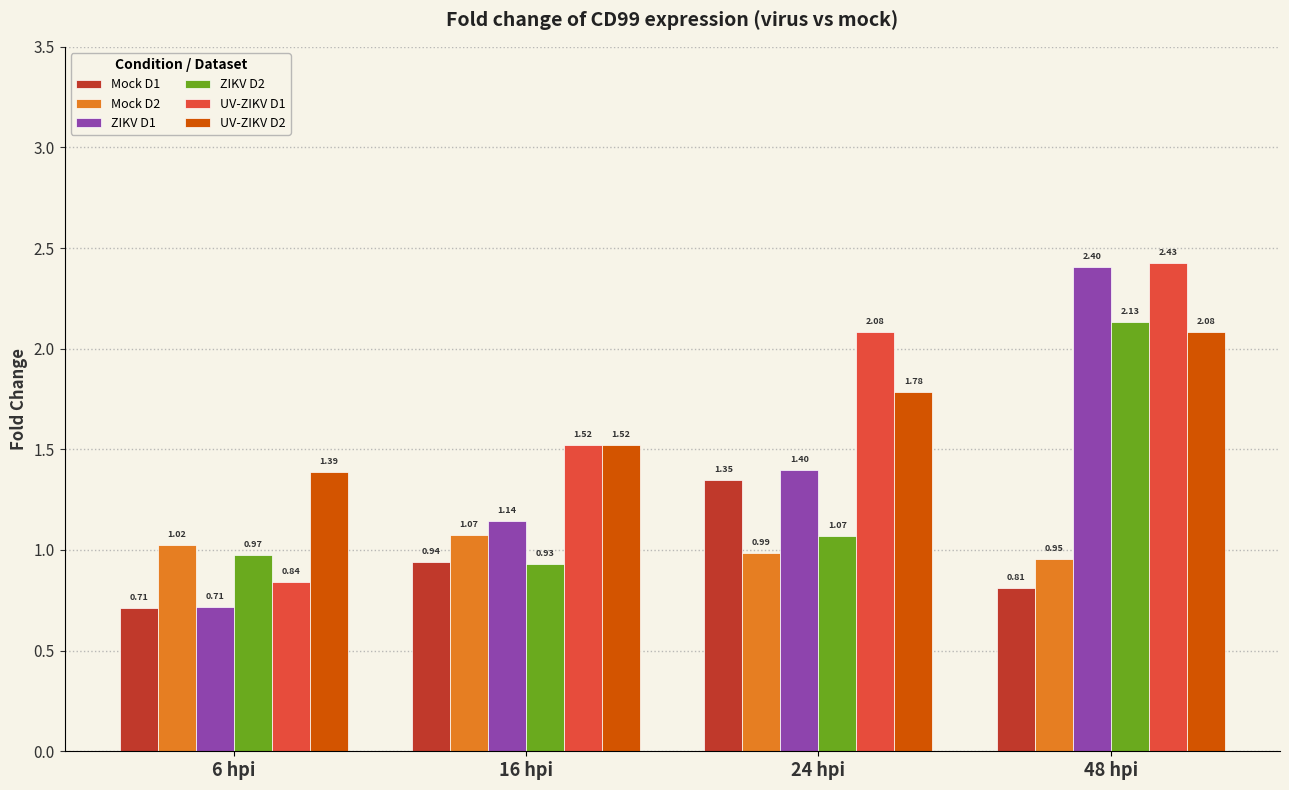

Is it true that Mock D2 equals 0.6 at 6 hpi?

False